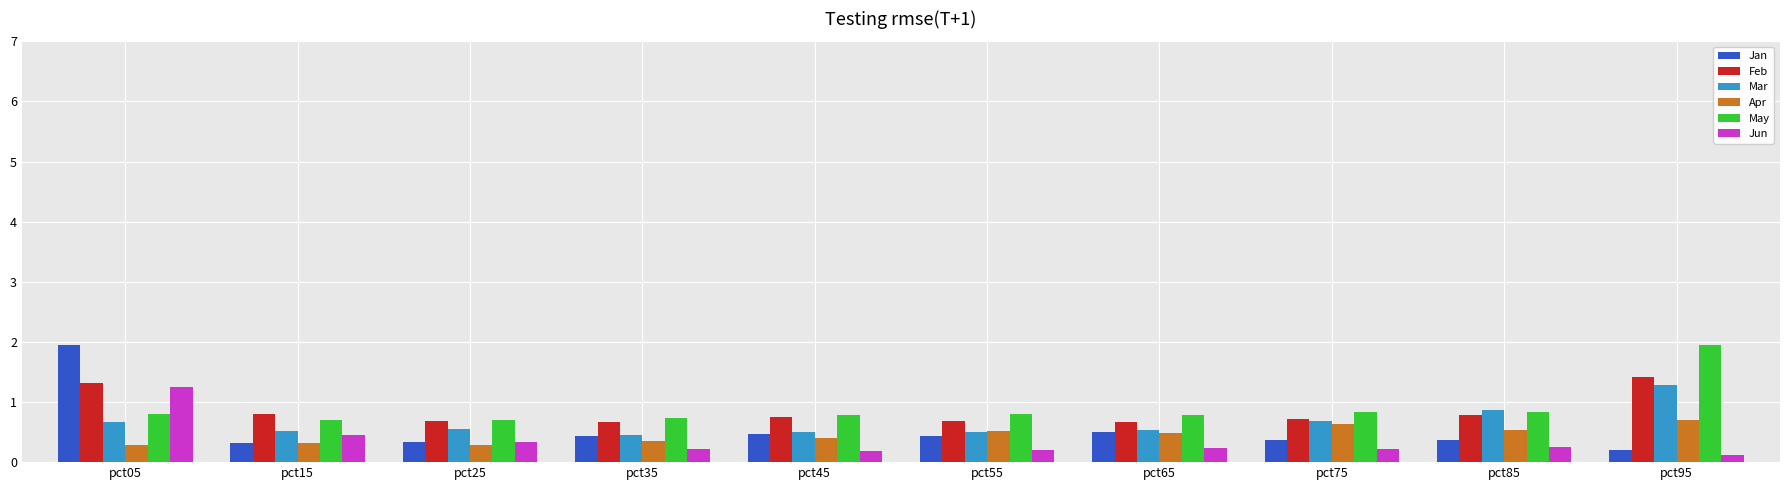

What is the total value across all series at pct05?

6.3